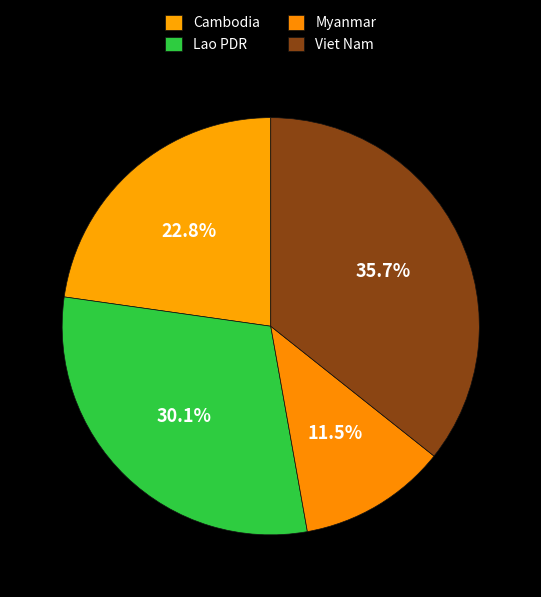

To the nearest percent, what is the average slice percentage?

25%